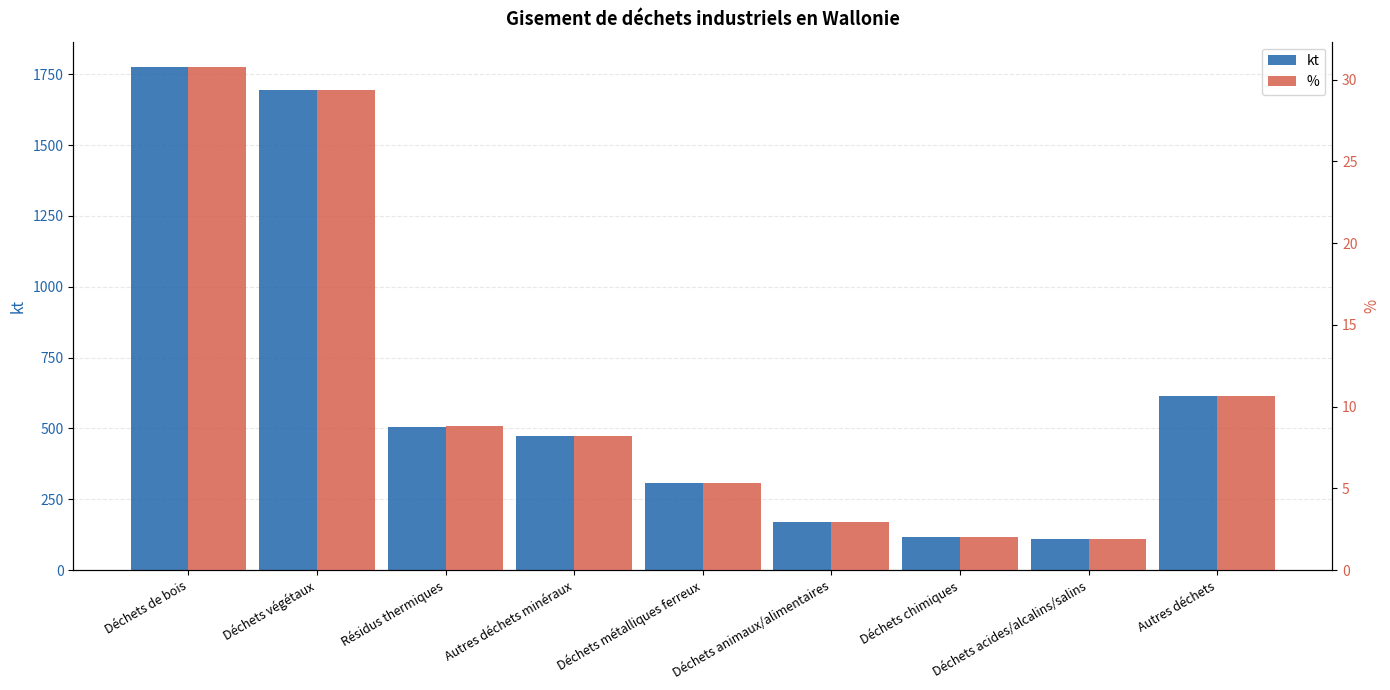

What position from the left is Autres déchets minéraux?

4